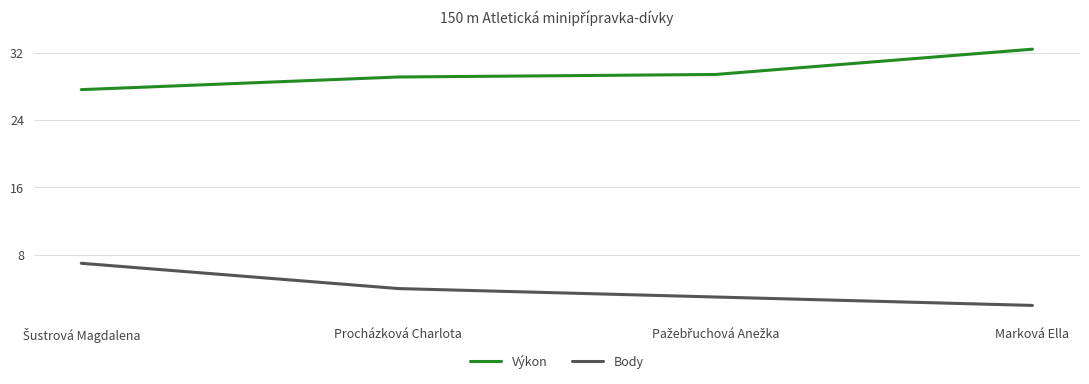

True or false: Body has a value of 1.7 at Procházková Charlota.

False